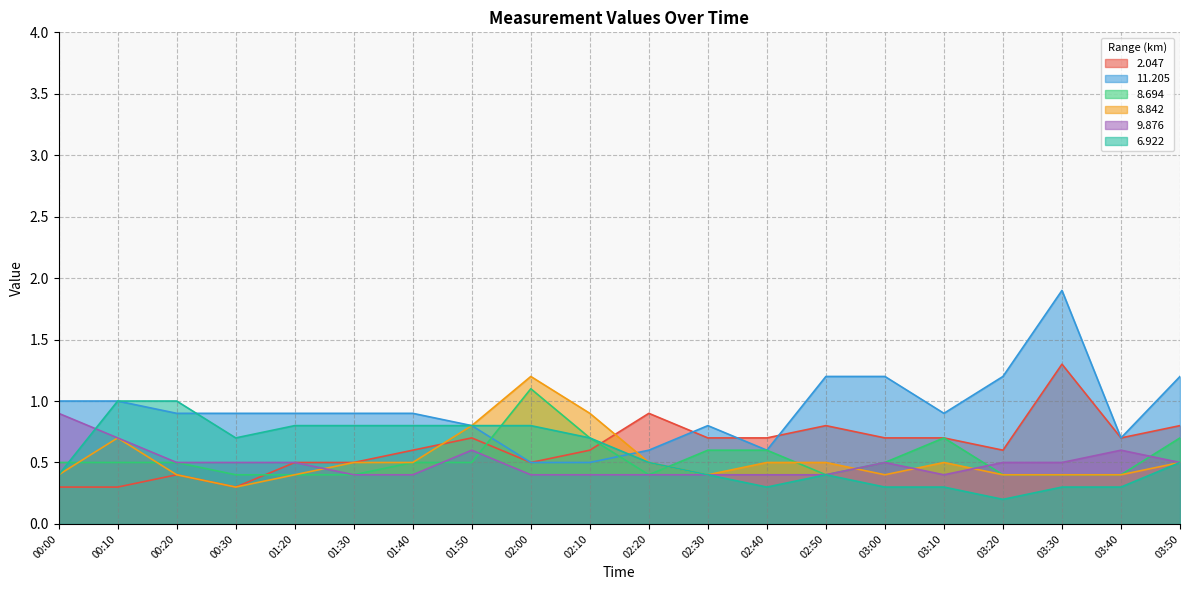

Does the chart display data point markers on the line(s)?

No